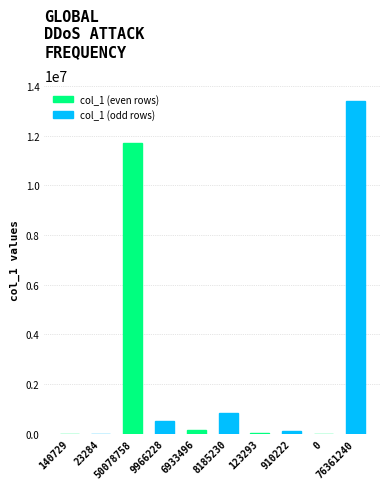

What is the maximum value shown in the chart?

13370083